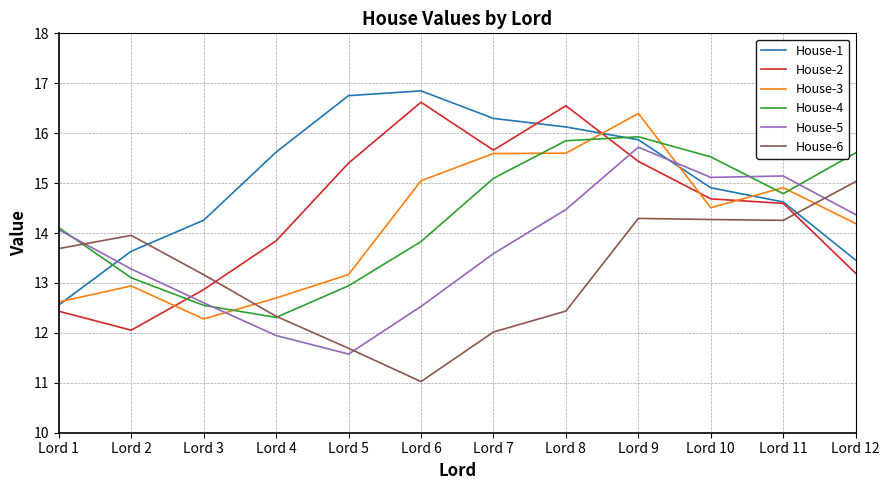

What is the minimum value for House-1?

12.6